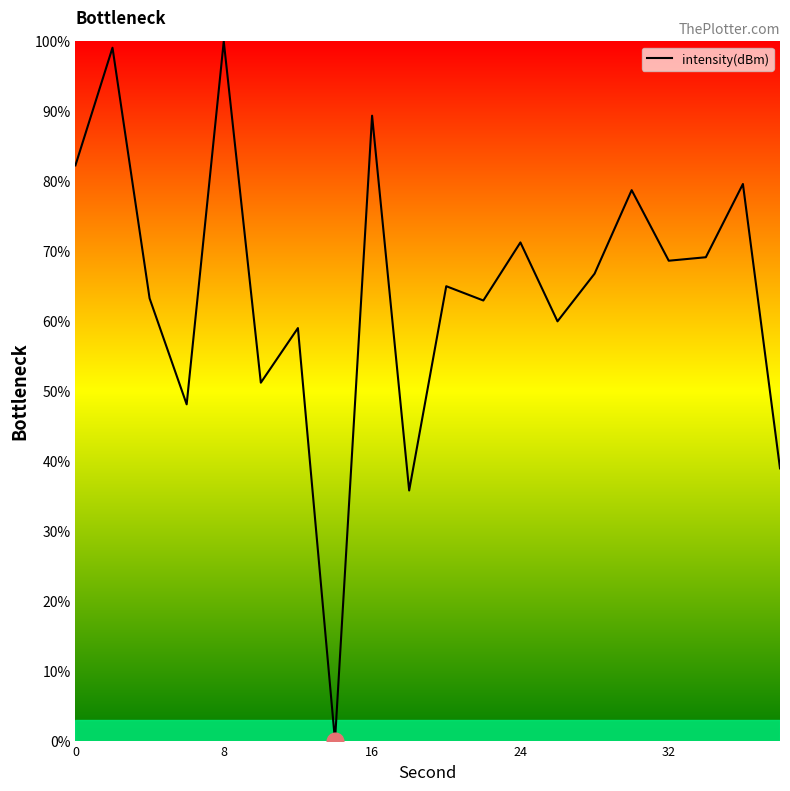

What is the greatest value displayed?

100.0